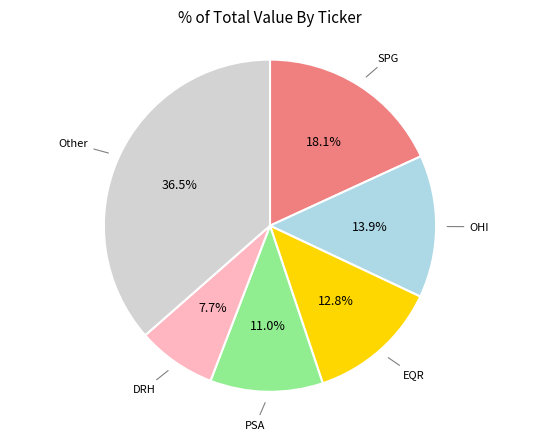

How many slices are in this pie chart?

6